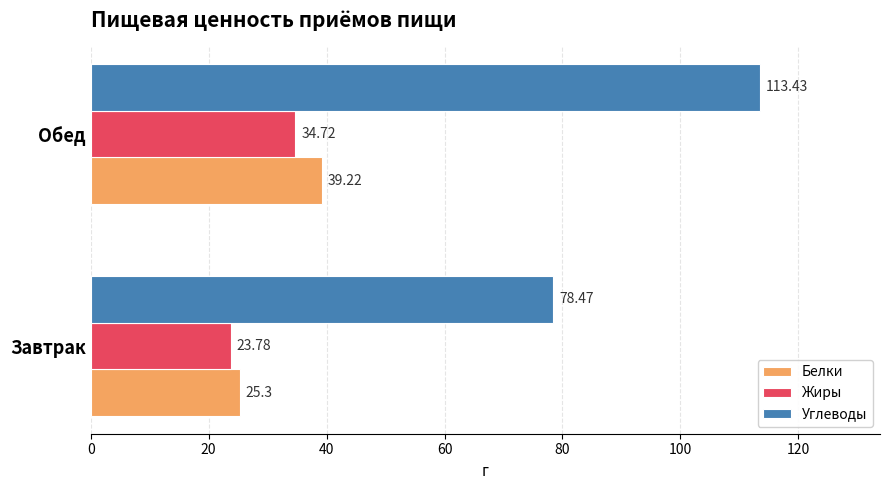

Which category has the highest value in the Белки series?

Обед